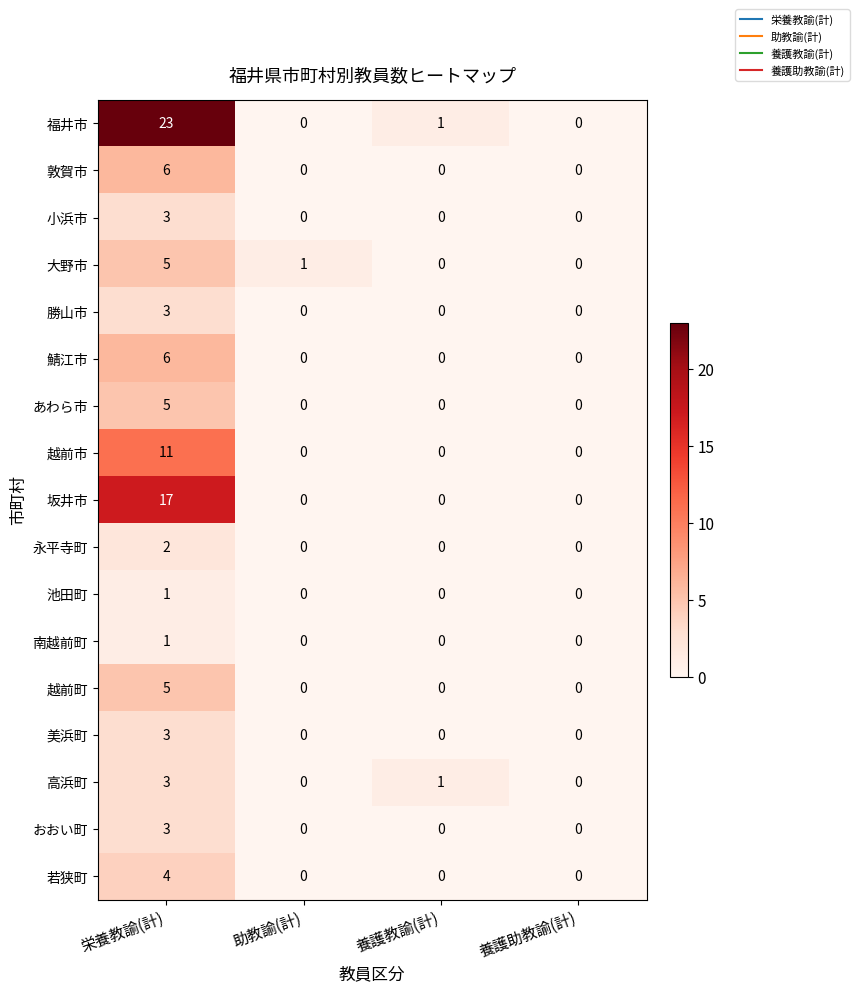

Is it true that 小浜市 equals -2 at 助教諭(計)?

False